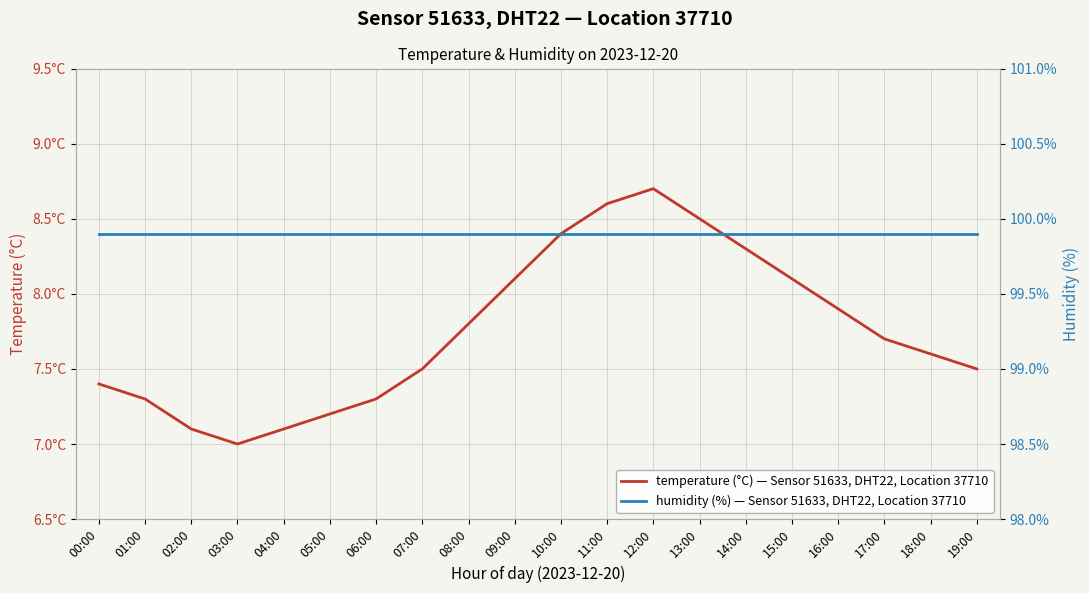

True or false: humidity (%) — Sensor 51633, DHT22, Location 37710 and temperature (°C) — Sensor 51633, DHT22, Location 37710 intersect in this chart.

False